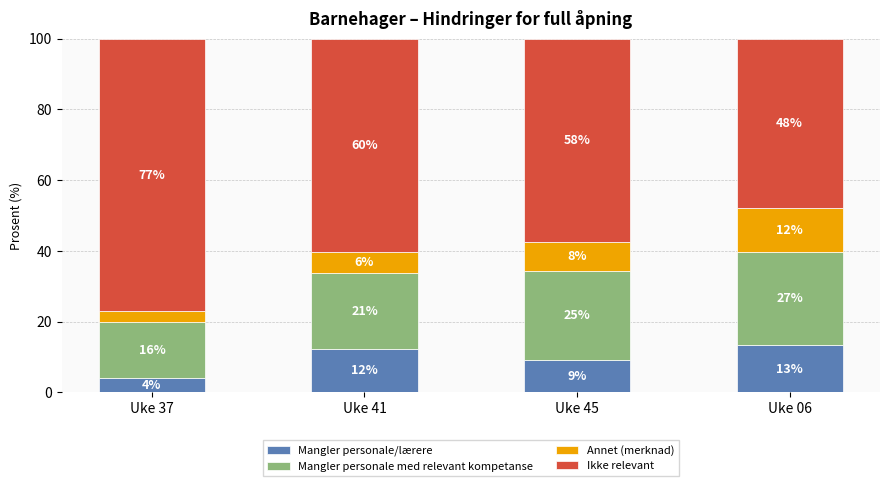

Which series has the largest total across all categories?

Ikke relevant